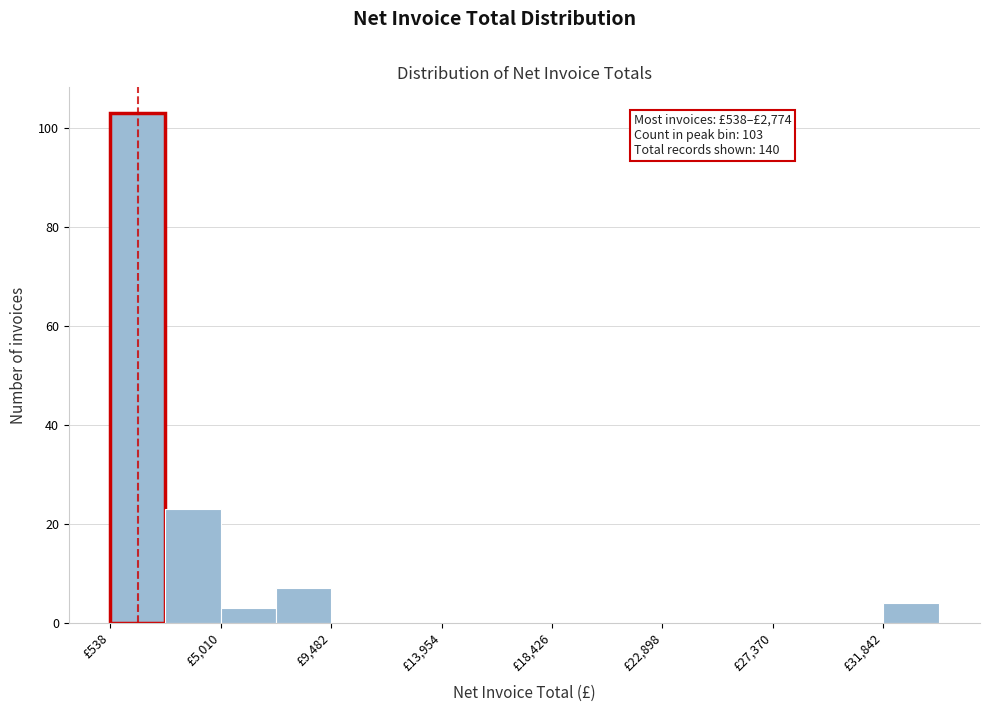

Which range on the x-axis has the tallest bar?

500 to 3000